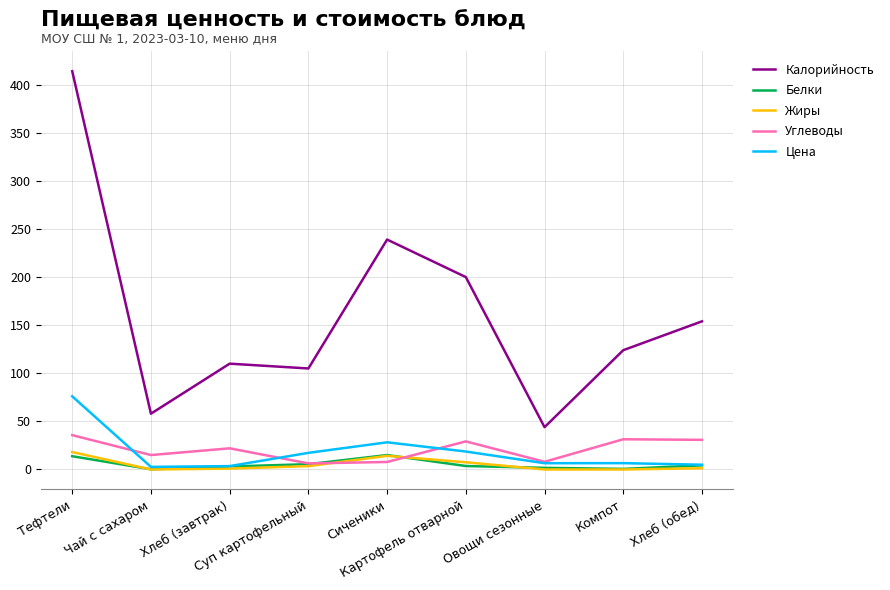

True or false: Цена and Калорийность intersect in this chart.

False